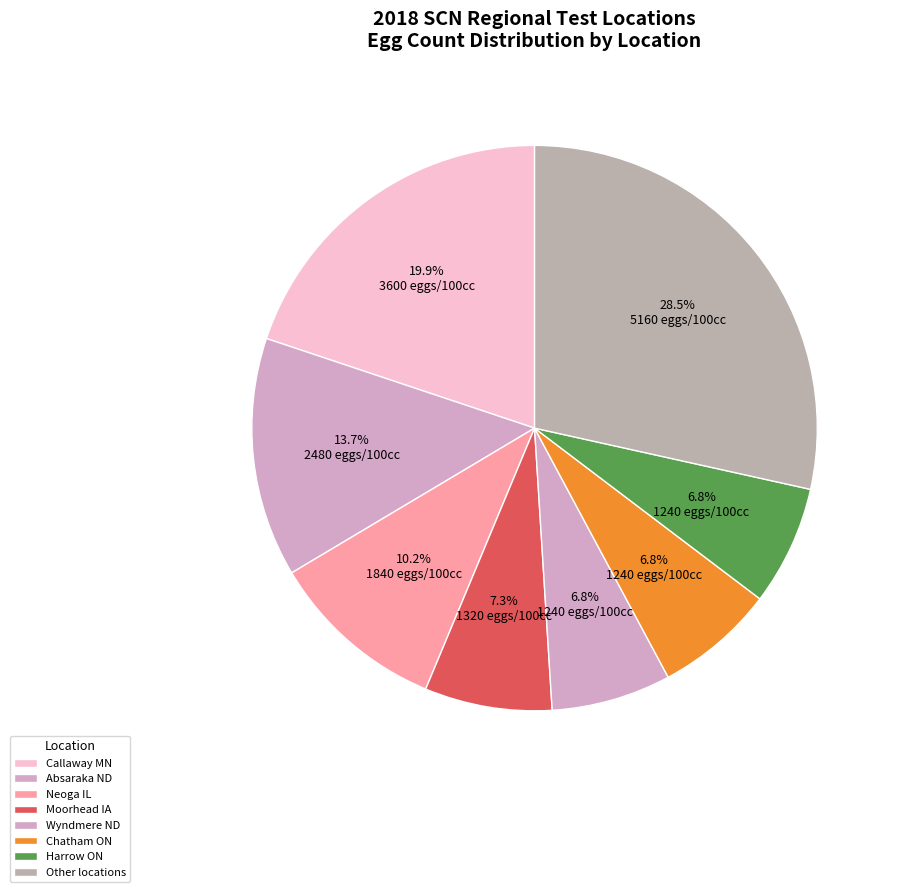

How many slices are in this pie chart?

8